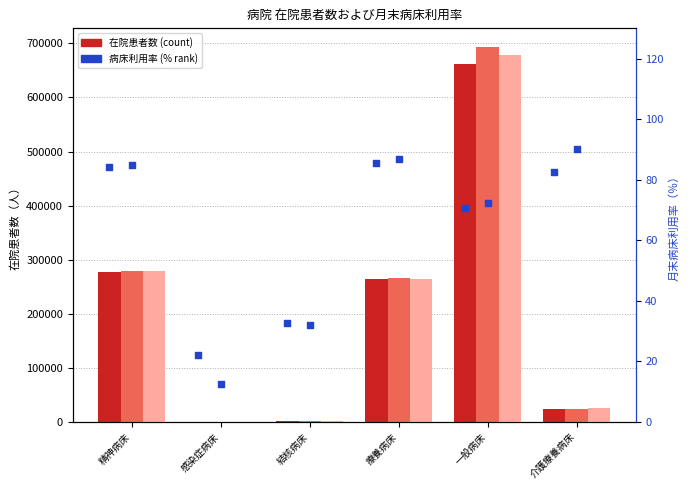

At which category is the sum across all series the highest?

一般病床